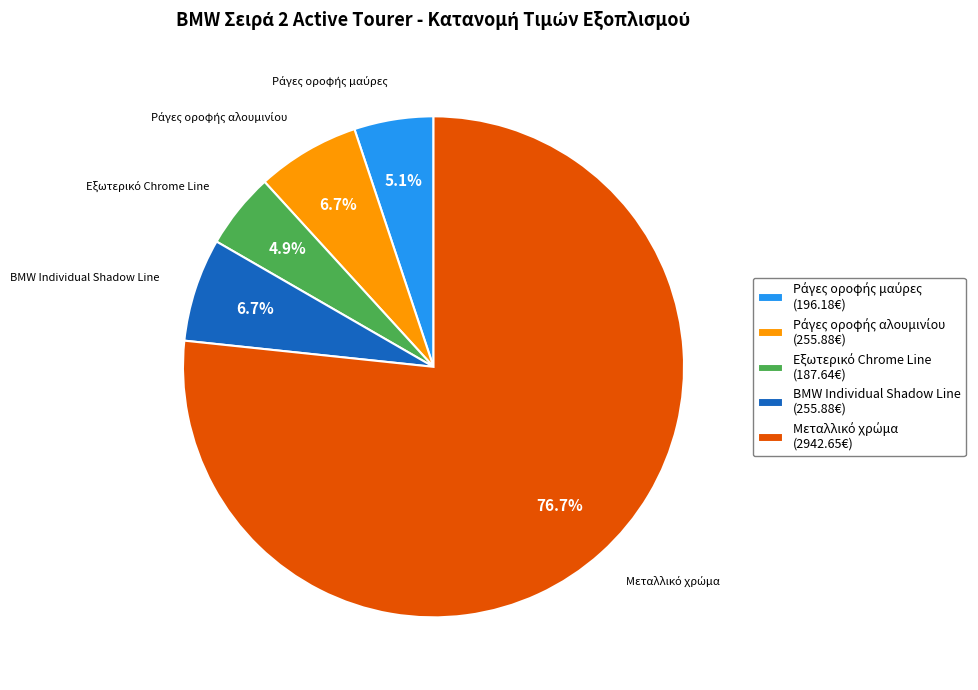

How many slices are in this pie chart?

5